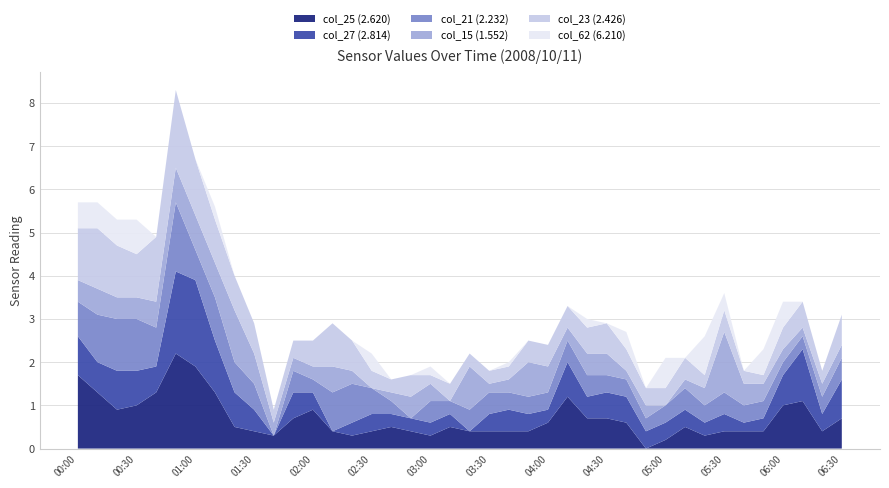

Reading left to right, transcribe all the data shown in this chart.

col_25 (2.620): 1.7	1.3	0.9	1.0	1.3	2.2	1.9	1.3	0.5	0.4	0.3	0.7	0.9	0.4	0.3	0.4	0.5	0.4	0.3	0.5	0.4	0.4	0.4	0.4	0.6	1.2	0.7	0.7	0.6	0.0	0.2	0.5	0.3	0.4	0.4	0.4	1.0	1.1	0.4	0.7
col_27 (2.814): 0.9	0.7	0.9	0.8	0.6	1.9	2.0	1.2	0.8	0.5	0.0	0.6	0.4	0.0	0.3	0.4	0.3	0.3	0.3	0.3	0.0	0.4	0.5	0.4	0.3	0.8	0.5	0.6	0.6	0.4	0.4	0.4	0.3	0.4	0.2	0.3	0.7	1.2	0.4	0.9
col_21 (2.232): 0.8	1.1	1.2	1.2	0.9	1.6	0.7	1.0	0.7	0.6	0.0	0.5	0.3	0.9	0.9	0.6	0.3	0.0	0.5	0.3	0.5	0.5	0.4	0.4	0.4	0.5	0.5	0.4	0.4	0.3	0.4	0.5	0.4	0.5	0.4	0.4	0.3	0.3	0.4	0.5
col_15 (1.552): 0.5	0.6	0.5	0.5	0.6	0.8	0.8	0.8	1.2	0.7	0.3	0.3	0.3	0.6	0.3	0.0	0.2	0.5	0.4	0.0	1.0	0.2	0.3	0.8	0.6	0.3	0.5	0.5	0.2	0.3	0.0	0.2	0.4	1.4	0.5	0.4	0.3	0.2	0.3	0.3
col_23 (2.426): 1.2	1.4	1.2	1.0	1.5	1.8	1.3	1.0	0.8	0.7	0.3	0.4	0.6	1.0	0.7	0.4	0.3	0.5	0.2	0.4	0.3	0.3	0.3	0.5	0.5	0.5	0.6	0.7	0.5	0.4	0.4	0.5	0.3	0.5	0.3	0.2	0.5	0.6	0.3	0.7
col_62 (6.210): 0.6	0.6	0.6	0.8	0.0	0.0	0.0	0.3	0.0	0.0	0.0	0.0	0.0	0.0	0.0	0.4	0.0	0.0	0.2	0.0	0.0	0.0	0.1	0.0	0.0	0.0	0.2	0.0	0.4	0.0	0.7	0.0	0.9	0.4	0.0	0.6	0.6	0.0	0.0	0.0